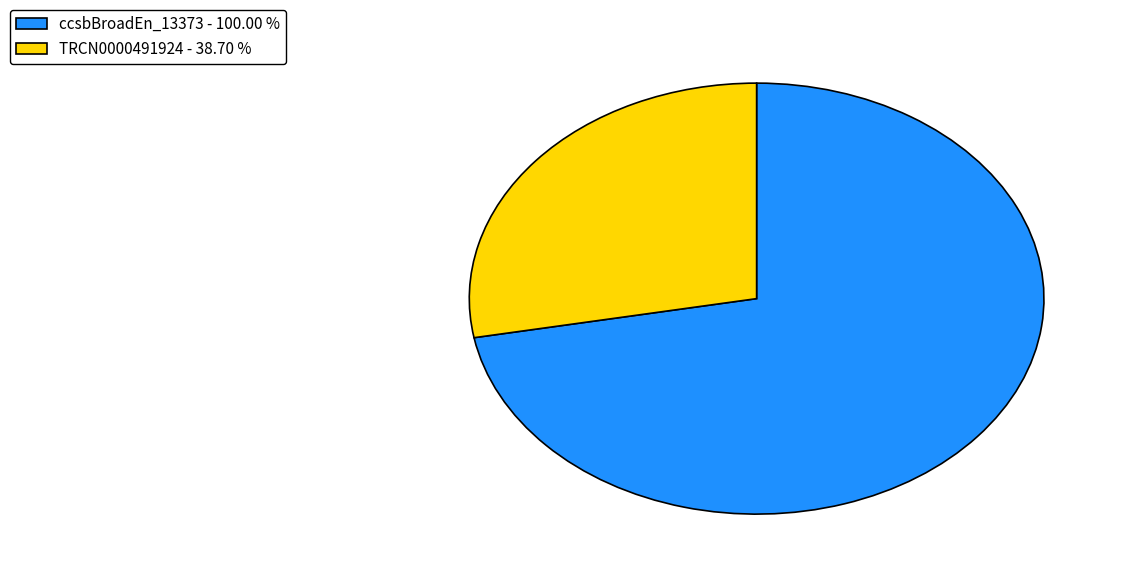

Do ccsbBroadEn_13373 - 100.00 % and TRCN0000491924 - 38.70 % together represent more than half of the pie?

Yes